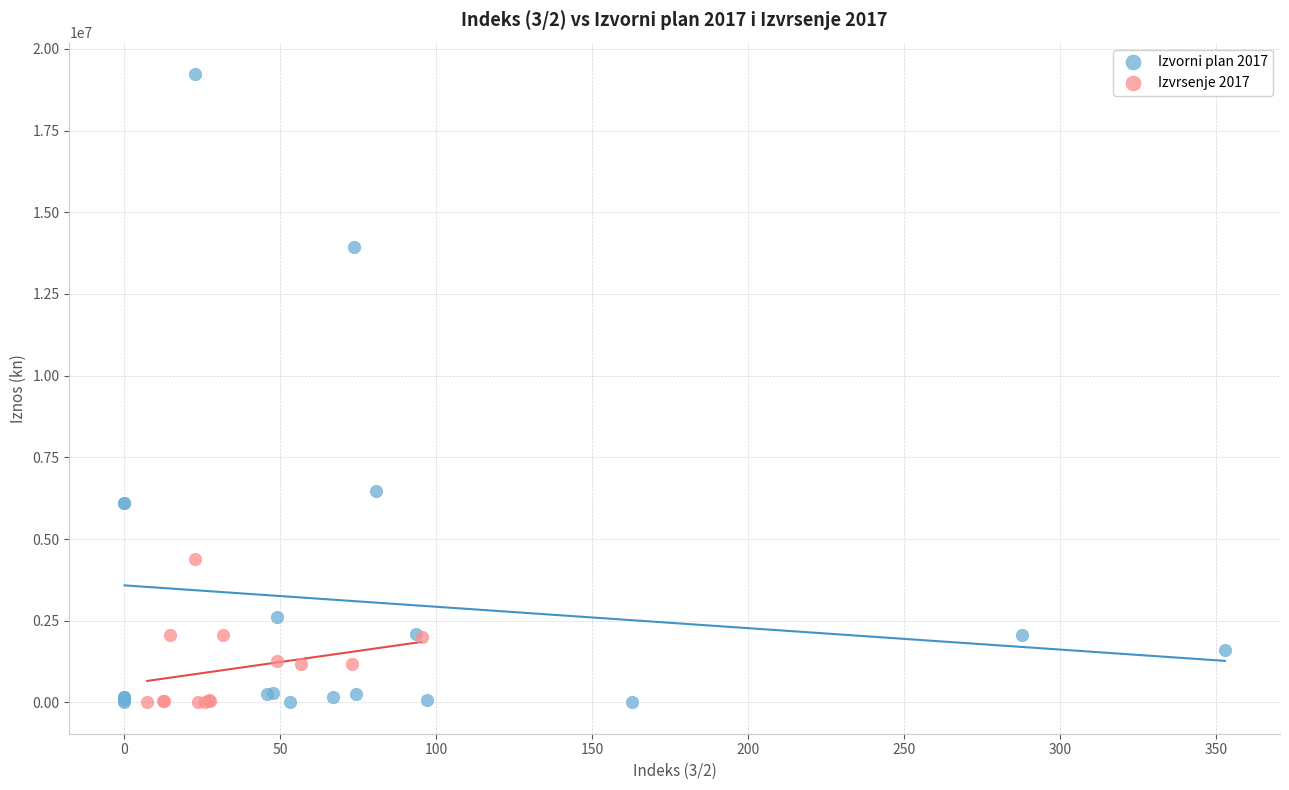

Which series reaches the maximum Y coordinate?

Izvorni plan 2017